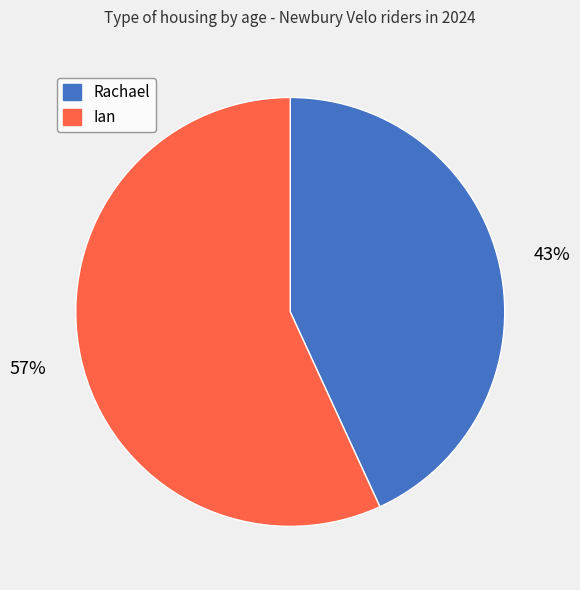

Does Ian account for over 50% of the chart?

Yes